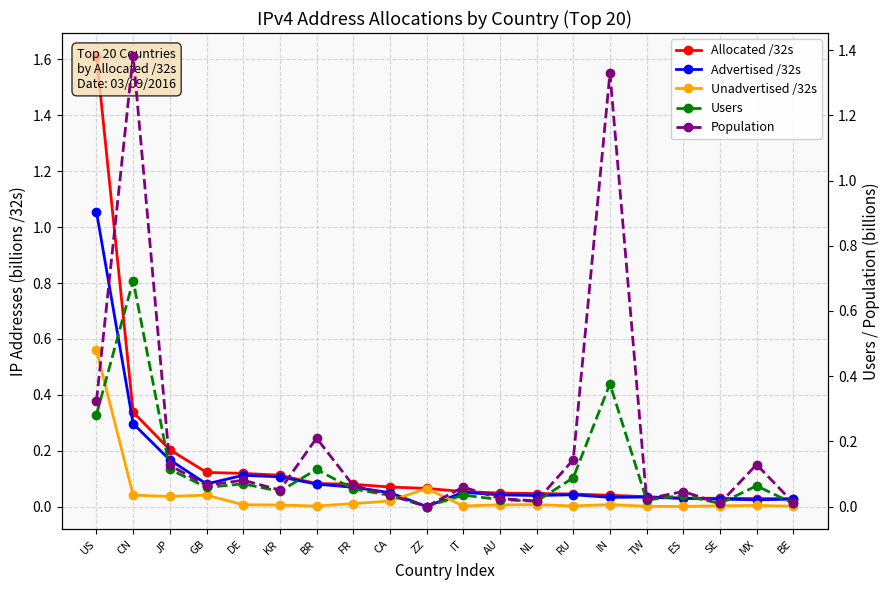

What is the total value across all series at TW?

0.1